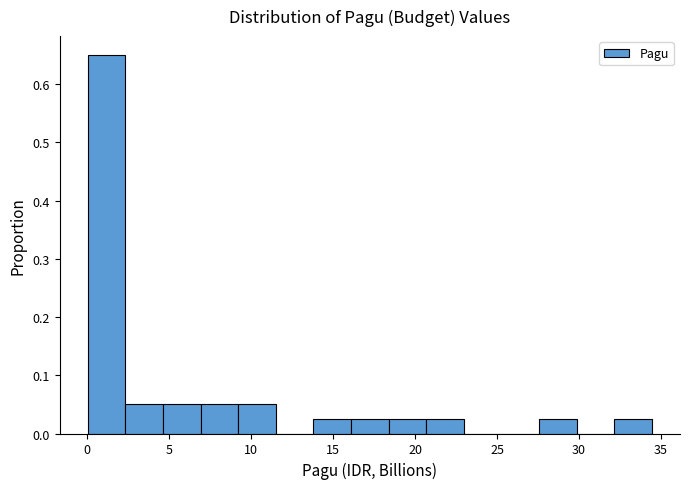

Reading left to right, transcribe this chart: for each bar, give the range it covers on the x-axis and its height. Neither the bar edges nor the heights are printed on the chart, so give them approximately, as read against the axes.

0.0 to 2.5: 0.65
2.5 to 4.5: 0.05
4.5 to 7.0: 0.05
7.0 to 9.0: 0.05
9.0 to 11.5: 0.05
11.5 to 14.0: 0
14.0 to 16.0: 0.03
16.0 to 18.5: 0.03
18.5 to 20.5: 0.03
20.5 to 23.0: 0.03
23.0 to 25.5: 0
25.5 to 27.5: 0
27.5 to 30.0: 0.03
30.0 to 32.0: 0
32.0 to 34.5: 0.03